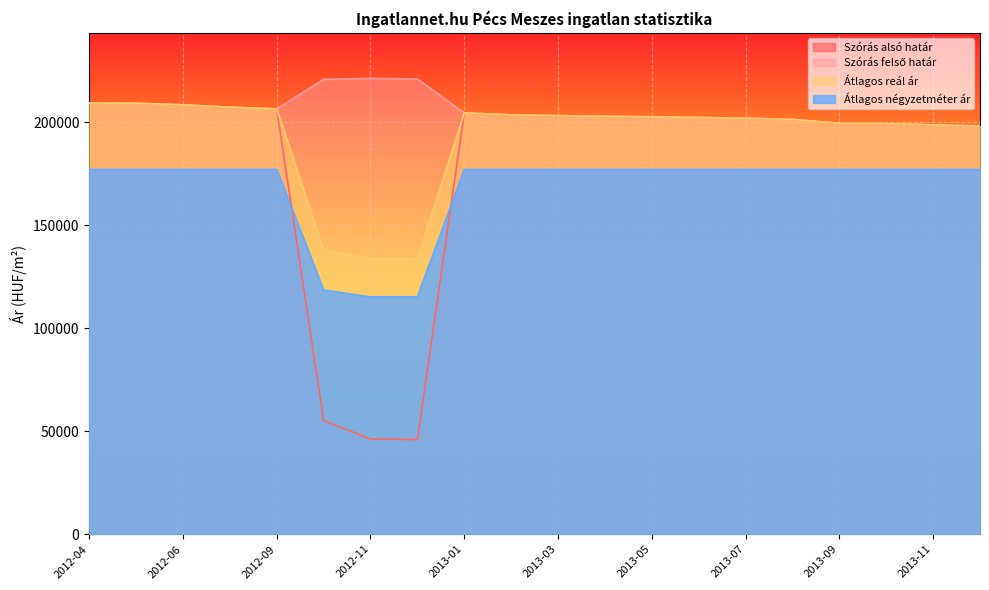

What is the label of the 16th point from the right?

2012-09